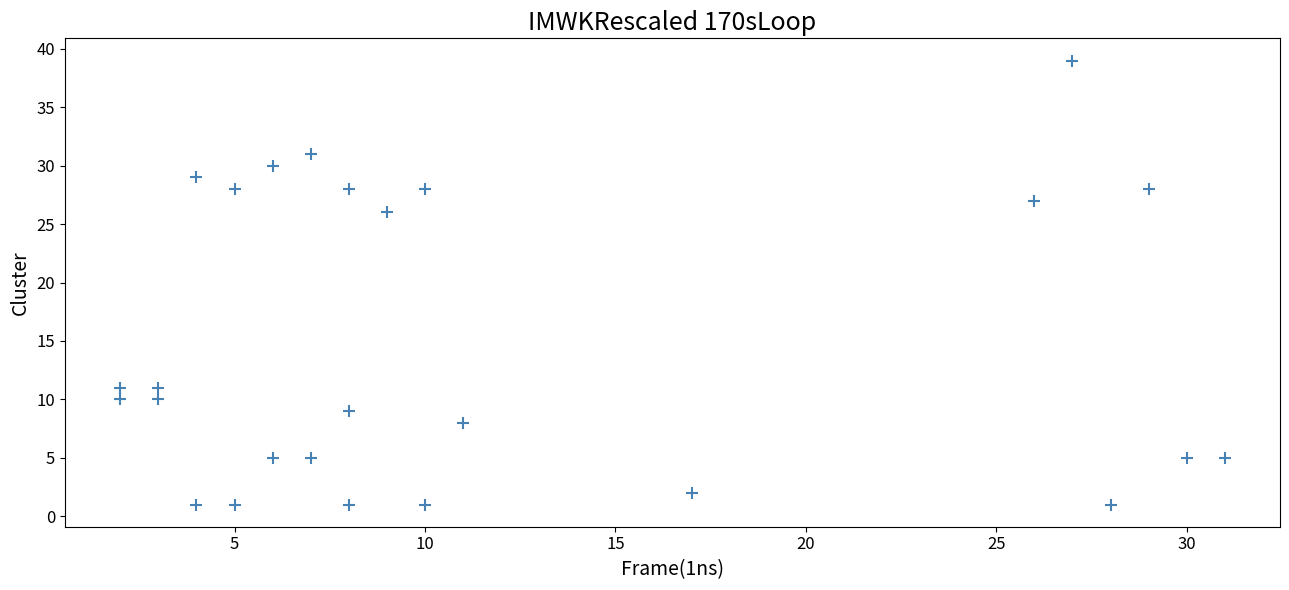

What Y value in the scatter plot is closest to 20?

26